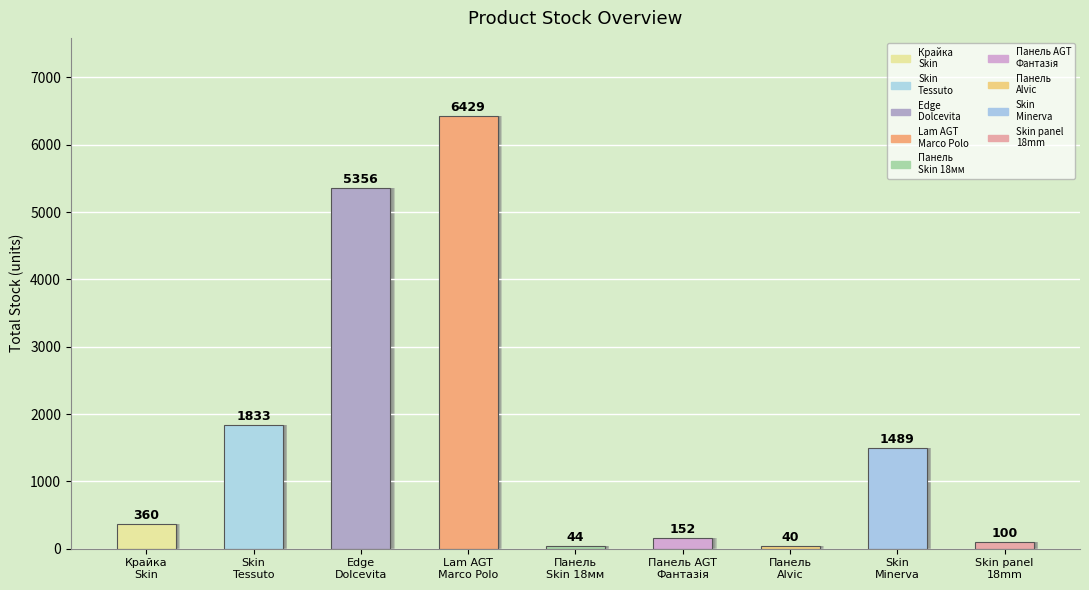

What is the smallest value displayed?

40